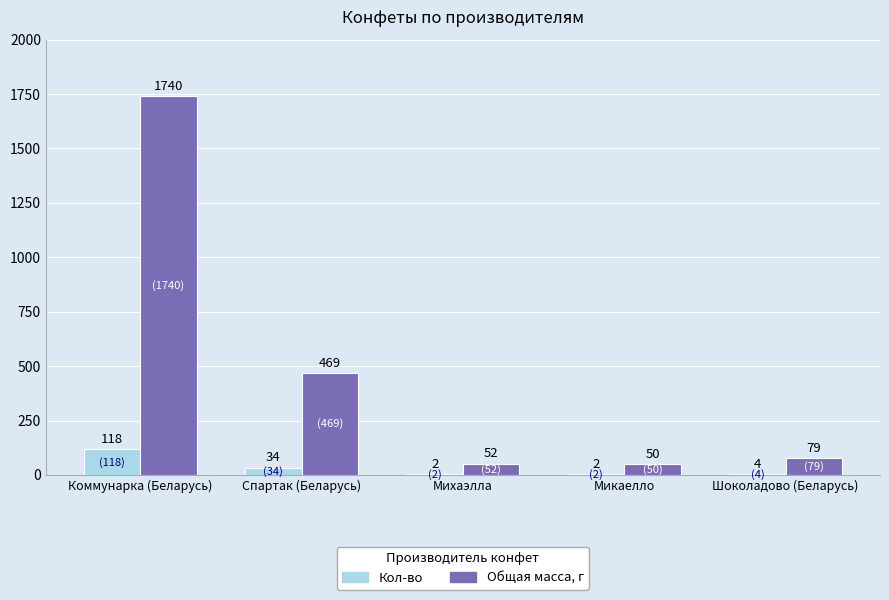

Count the number of categories in the chart.

5